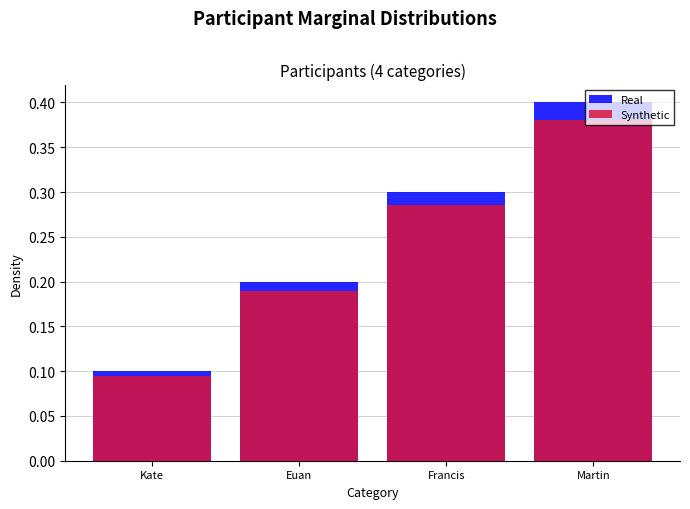

Reading left to right, list all the values displayed in this chart.

Real: 0.1	0.2	0.3	0.4
Synthetic: 0.1	0.2	0.3	0.4